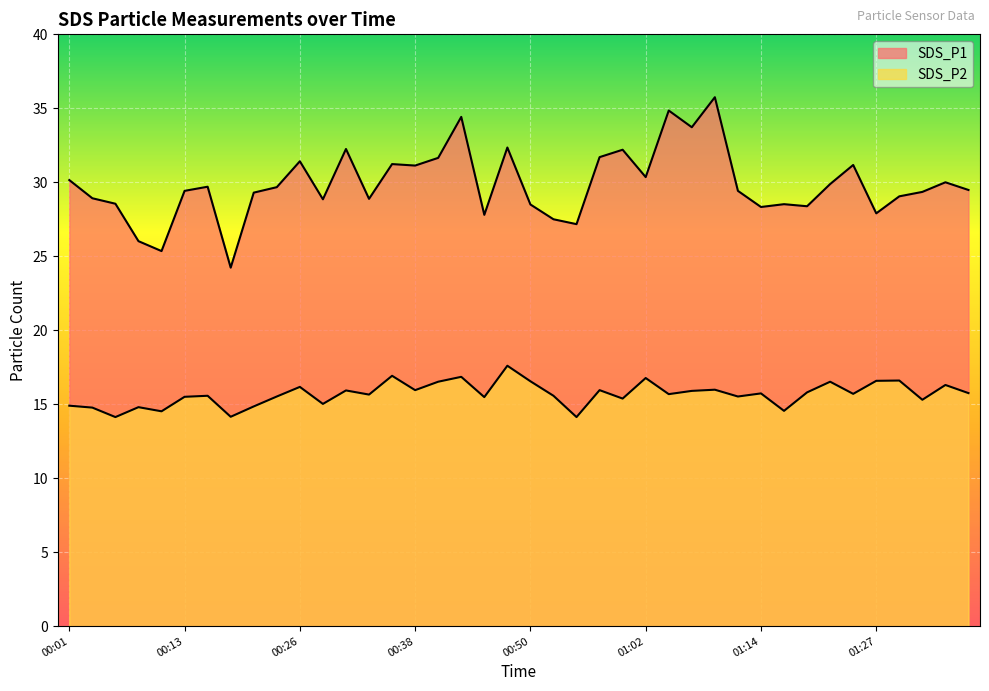

Where does the SDS_P1 series first go above 29?

00:01